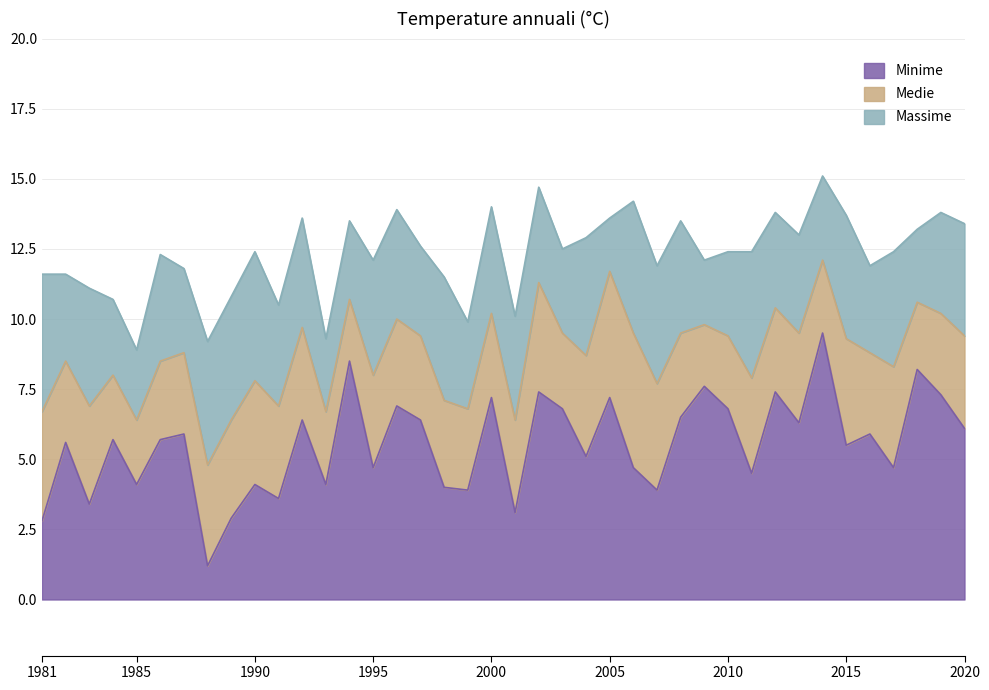

True or false: Minime has a value of 3.9 at 2007.

True